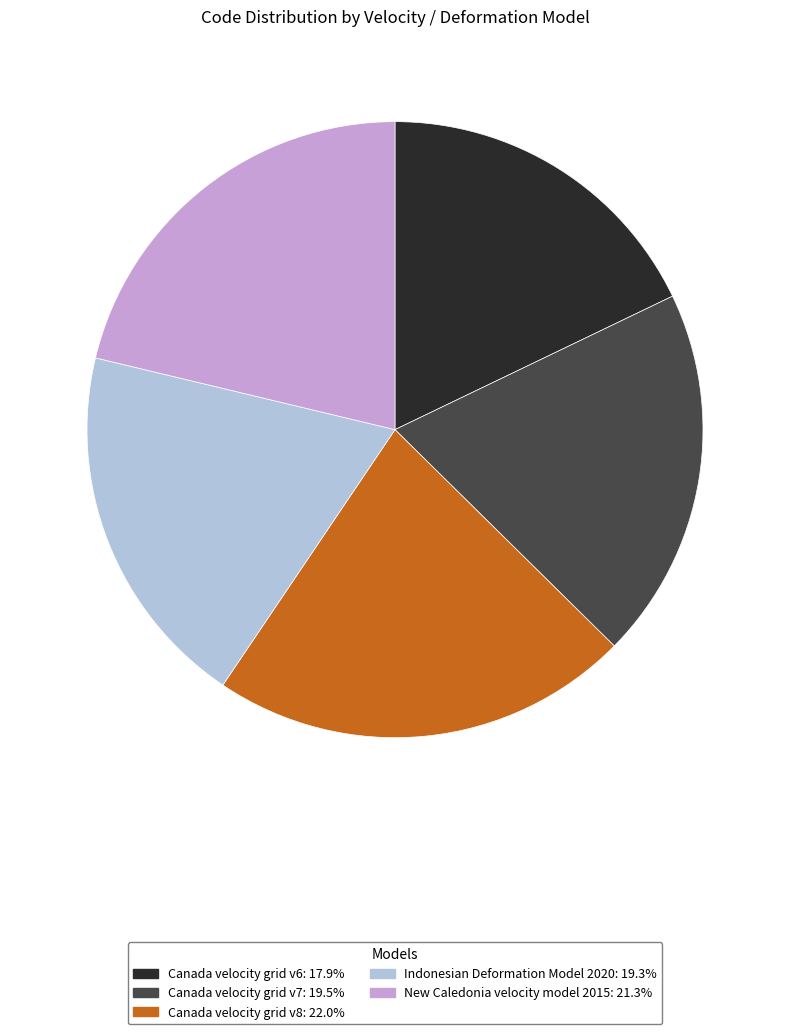

True or false: Canada velocity grid v7 accounts for 20% of the total.

True